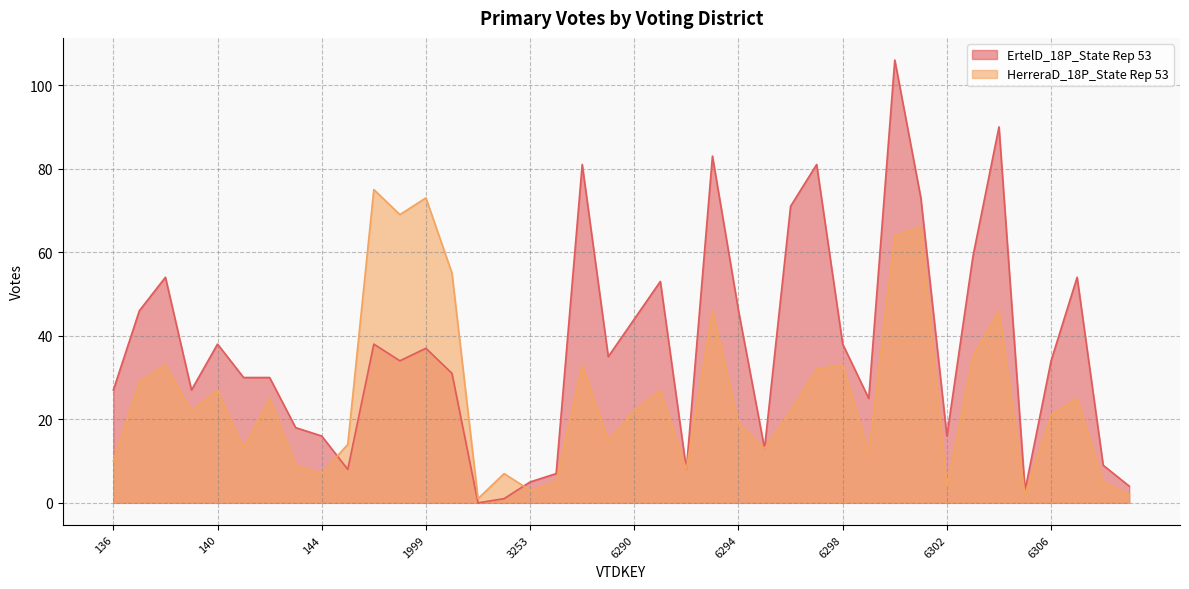

Reading left to right, list all the values displayed in this chart.

ErtelD_18P_State Rep 53: 27	46	54	27	38	30	30	18	16	8	38	34	37	31	0	1	5	7	81	35	44	53	8	83	46	13	71	81	38	25	106	73	16	59	90	3	34	54	9	4
HerreraD_18P_State Rep 53: 10	29	33	22	27	13	25	9	7	14	75	69	73	55	1	7	3	5	33	15	22	27	8	46	19	13	22	32	33	12	64	66	4	35	46	2	21	25	5	2